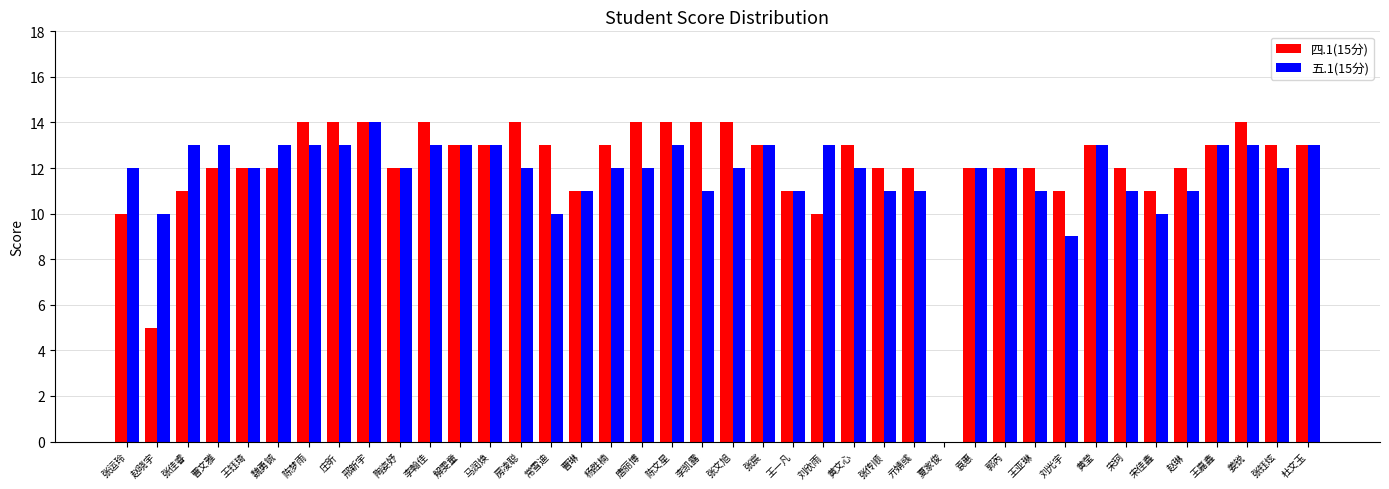

What is the sum of all 四.1(15分) values?

482